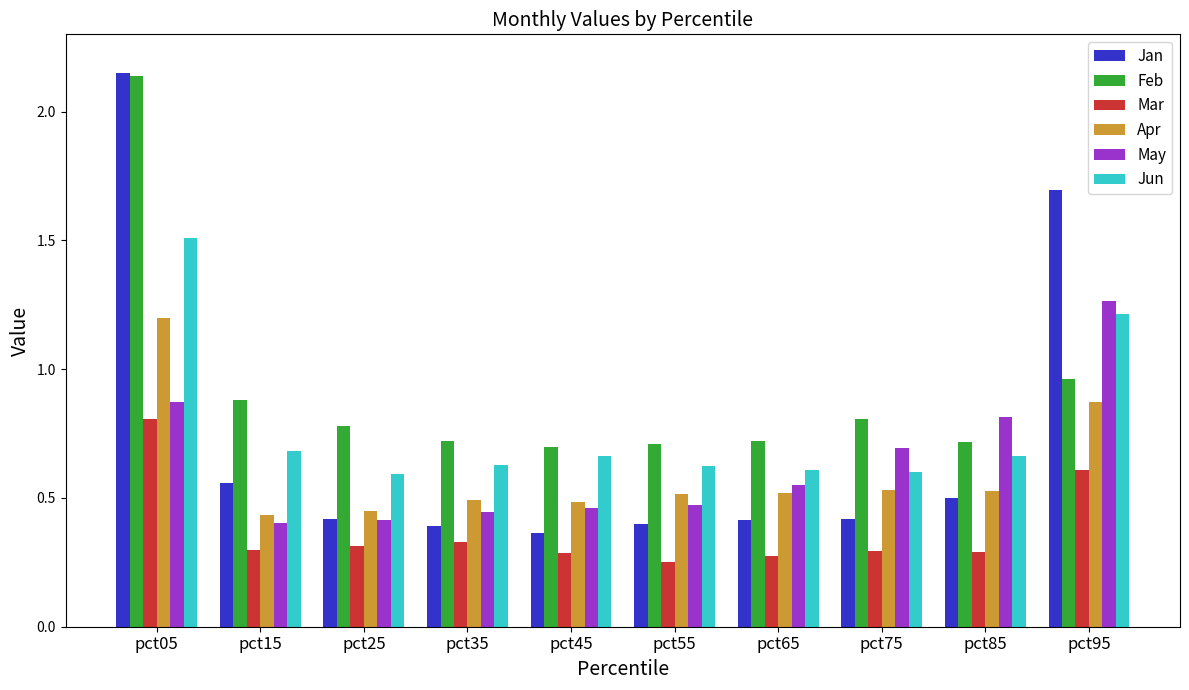

The Jan series shows 0.8 at pct15. True or false?

False